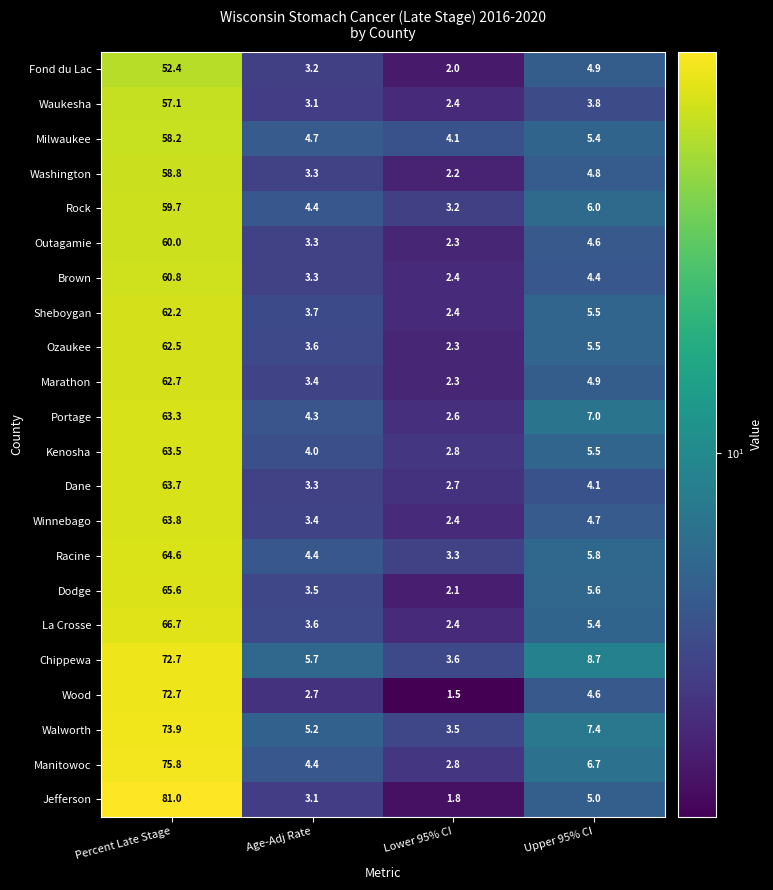

What is the difference between the maximum and minimum values in the Dodge series?

63.5